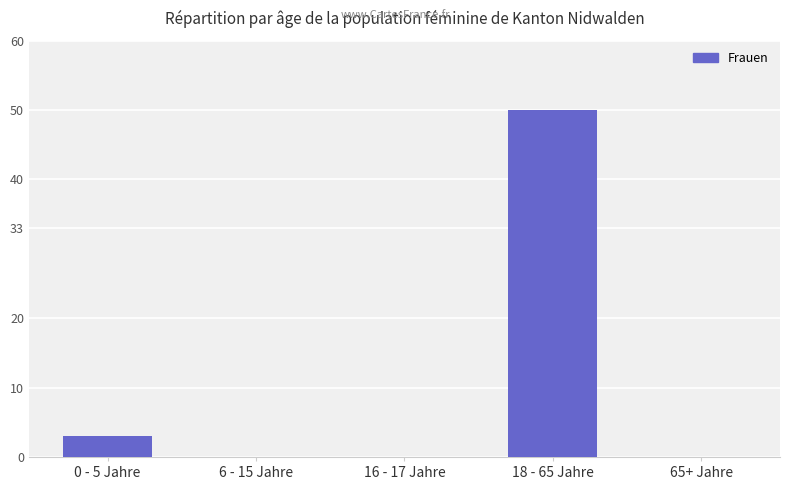

Are the bars horizontal?

No